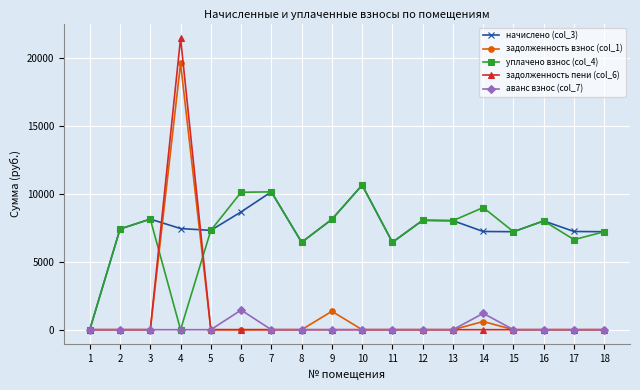

Between 12 and 14, which series saw the biggest shift?

аванс взнос (col_7)